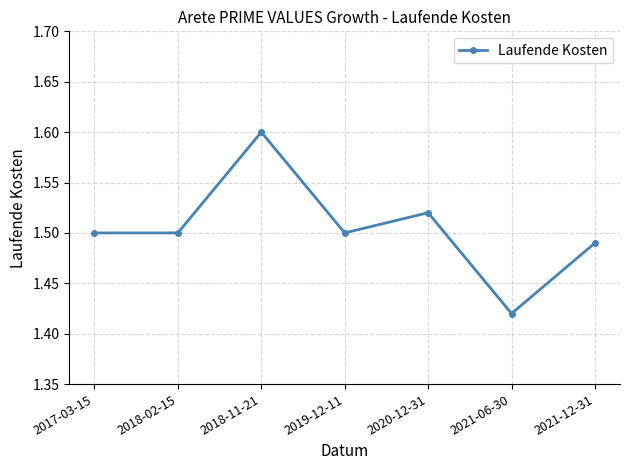

Is it true that the value at 2018-11-21 is 1.6?

True